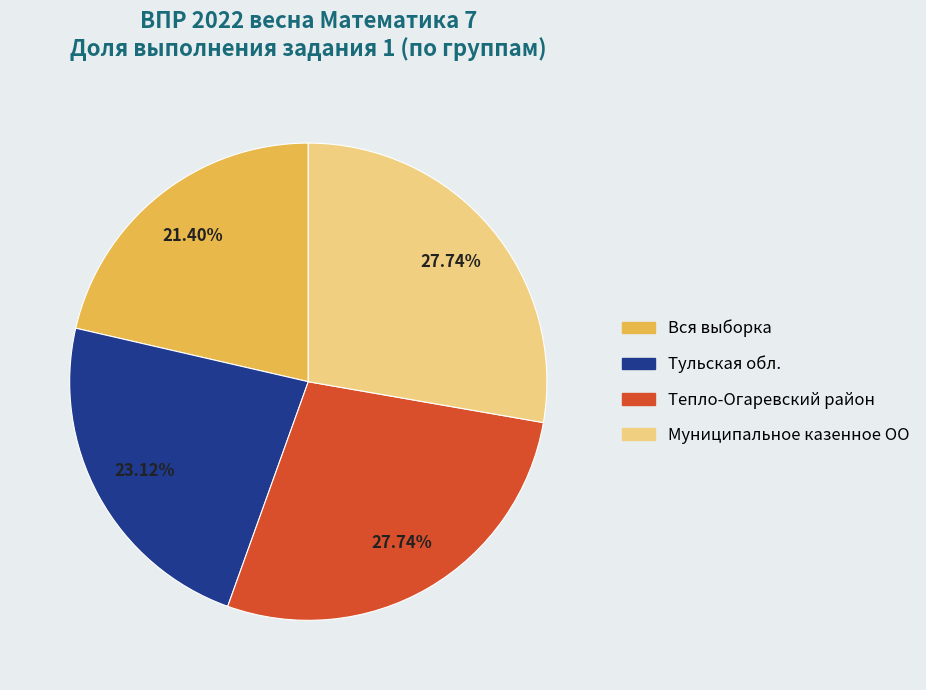

How much of the chart is everything except Тульская обл.?

76.9%